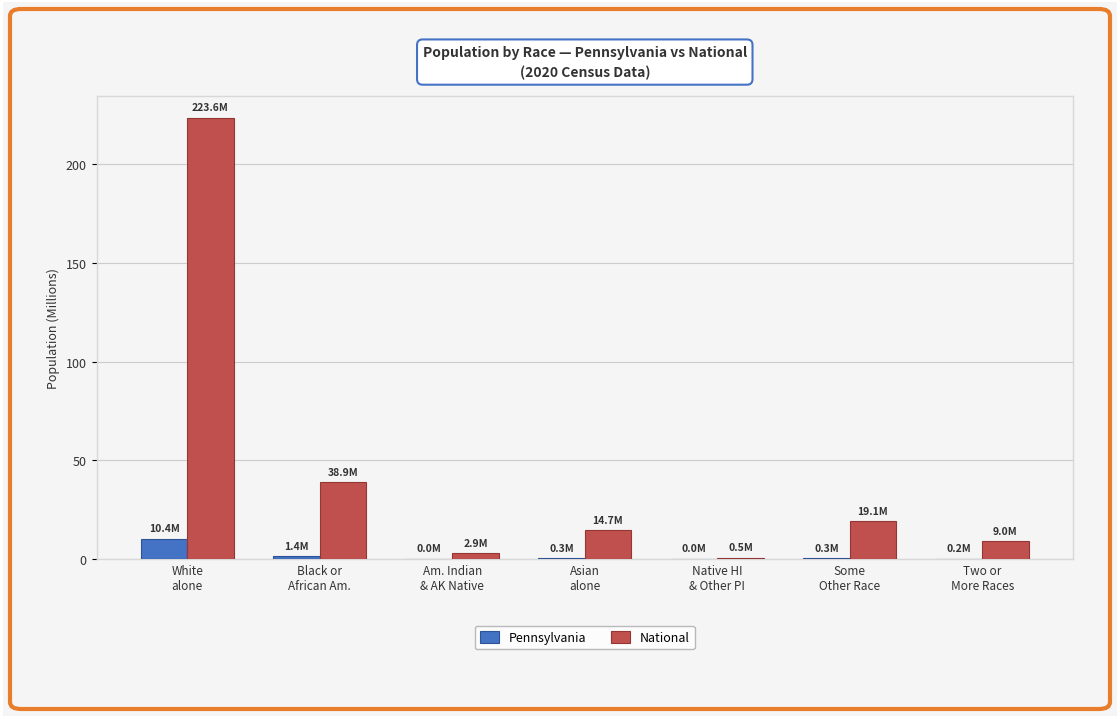

What is the maximum value shown in the chart?

223.6